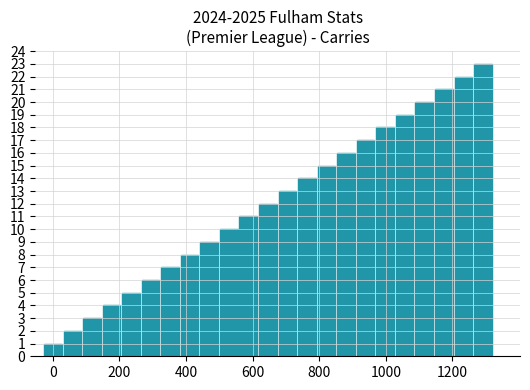

What is the minimum value shown in the chart?

1